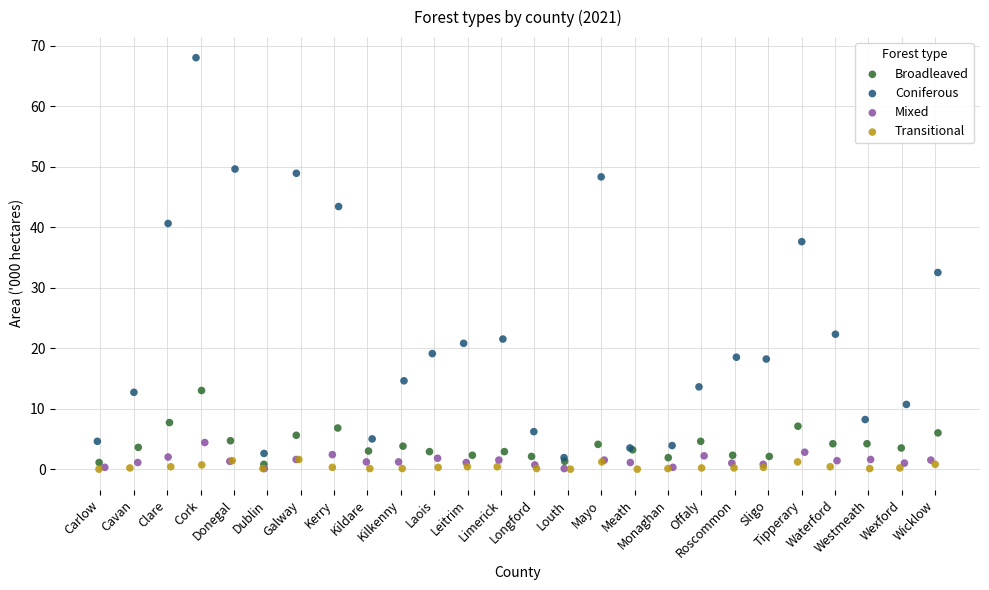

Which series reaches the maximum Y coordinate?

Coniferous